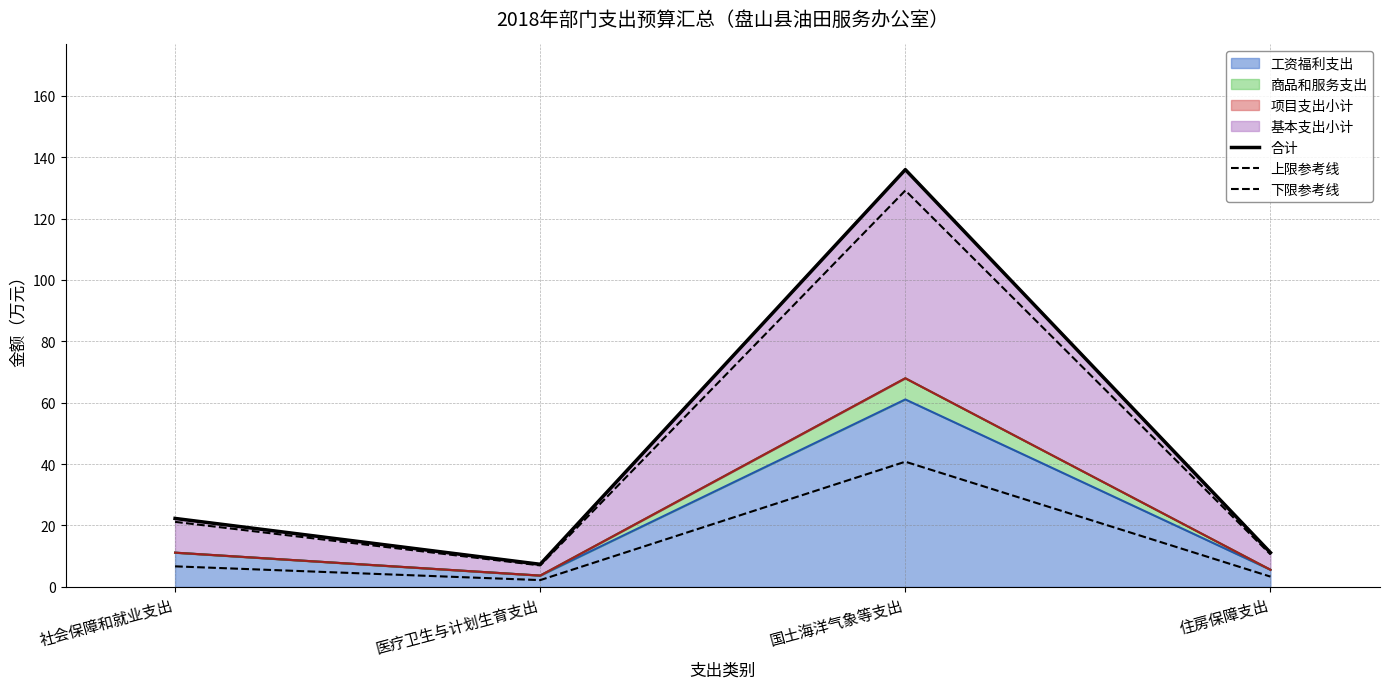

What is the maximum value for 合计?

135.9